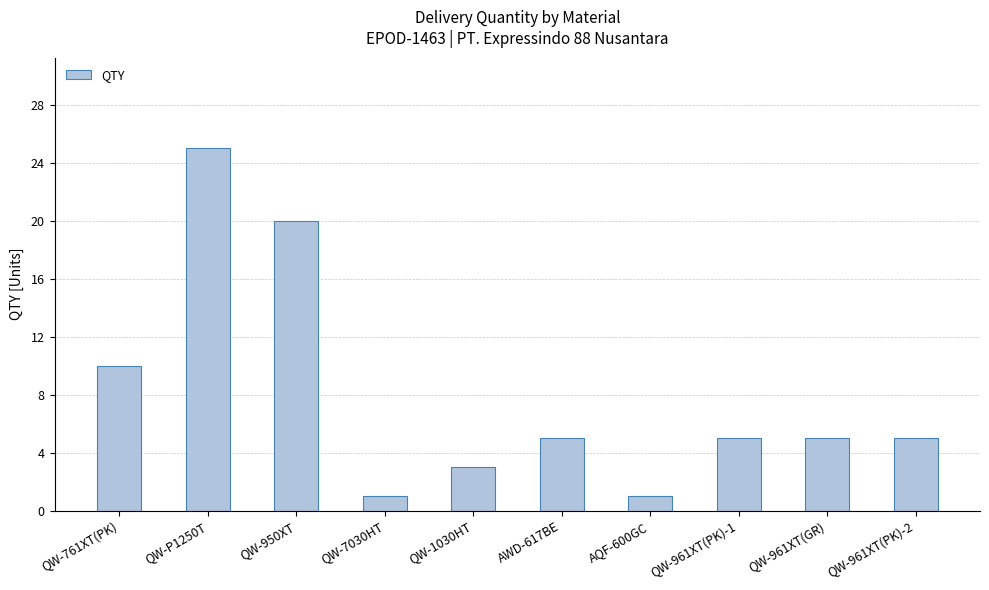

Reading left to right, extract all data points from this chart.

10	25	20	1	3	5	1	5	5	5